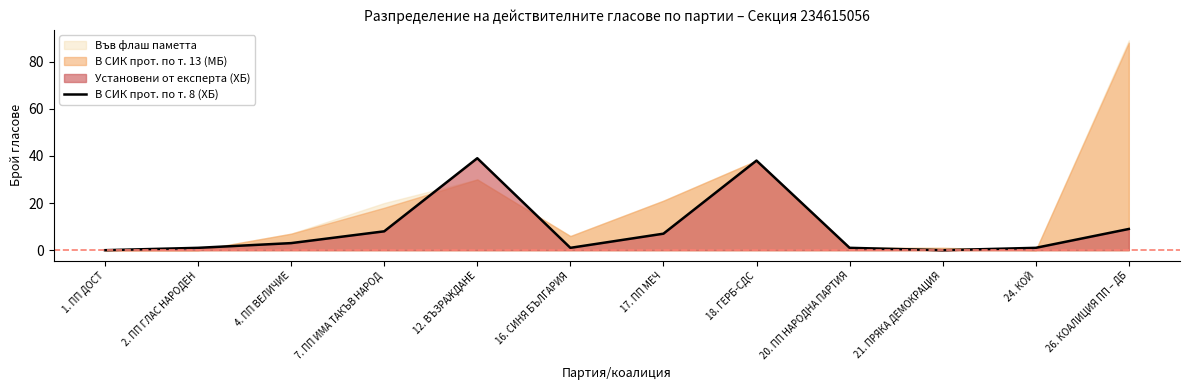

Reading right to left, list all the values displayed in this chart.

26. КОАЛИЦИЯ ПП – ДБ=9	24. КОЙ=1	21. ПРЯКА ДЕМОКРАЦИЯ=0	20. ПП НАРОДНА ПАРТИЯ=1	18. ГЕРБ-СДС=38	17. ПП МЕЧ=7	16. СИНЯ БЪЛГАРИЯ=1	12. ВЪЗРАЖДАНЕ=39	7. ПП ИМА ТАКЪВ НАРОД=8	4. ПП ВЕЛИЧИЕ=3	2. ПП ГЛАС НАРОДЕН=1	1. ПП ДОСТ=0